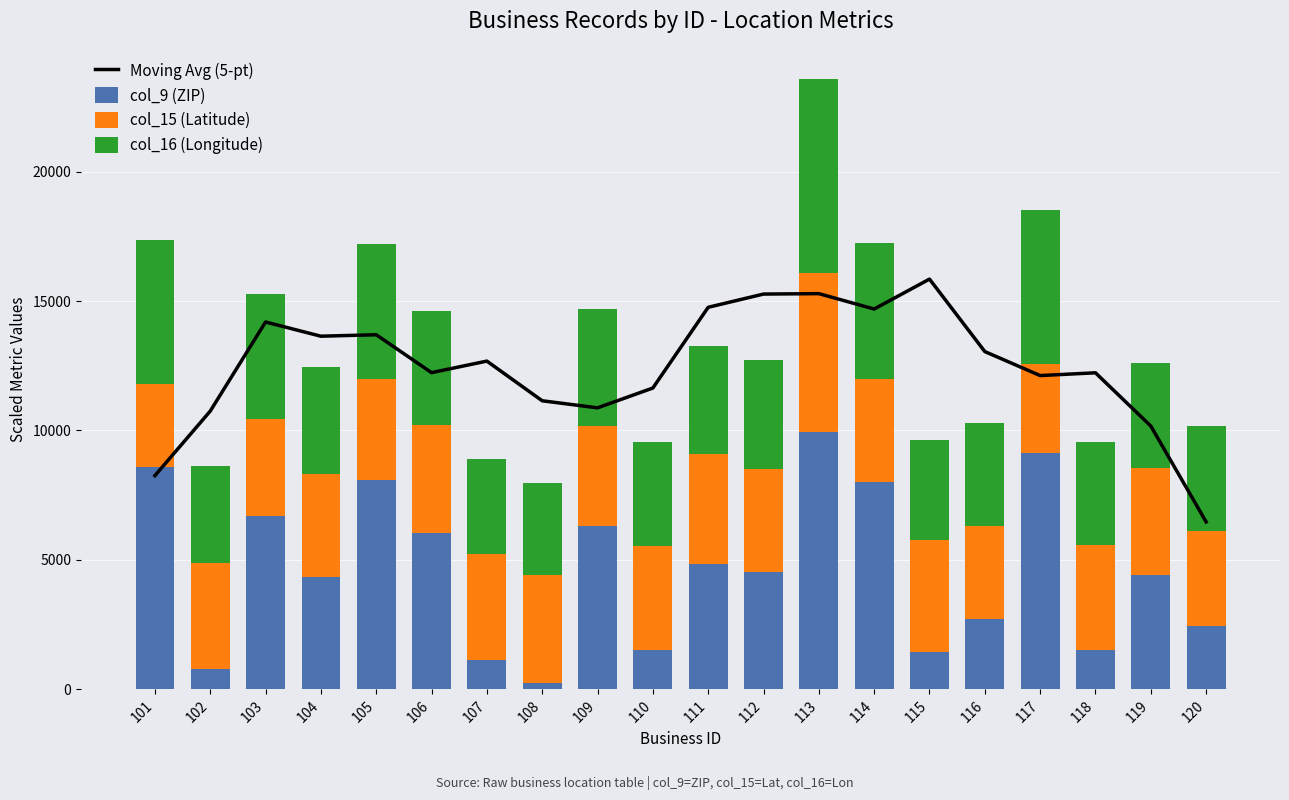

At which label is Moving Avg (5-pt) closest to 11157?

108